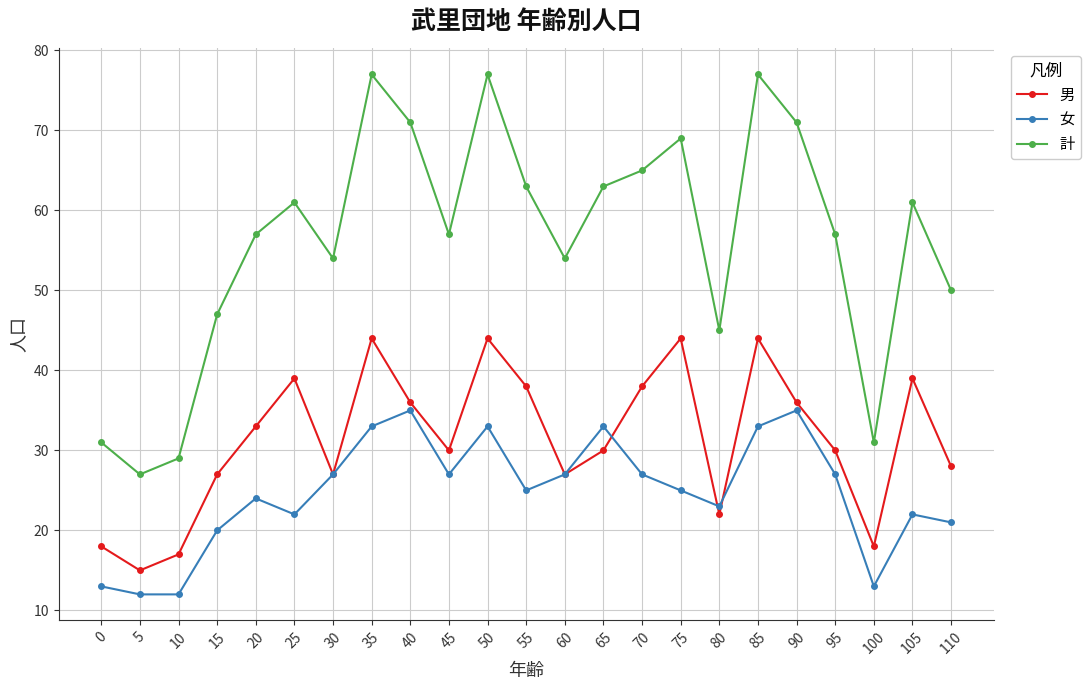

The value of 男 at 10 is 22. True or false?

False